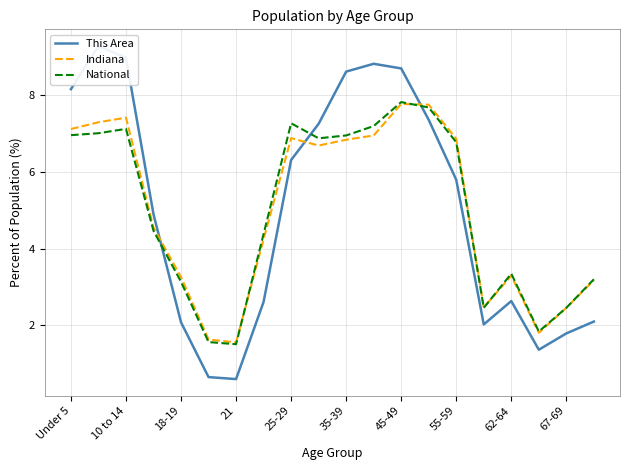

The value of National at Under 5 is 11.3. True or false?

False